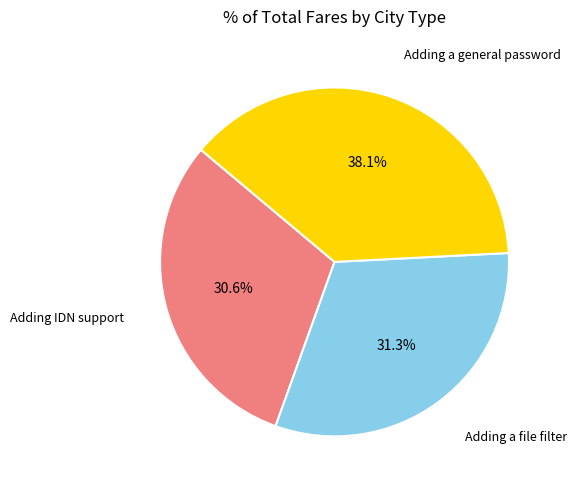

What is the smallest slice in the pie chart?

Adding IDN support